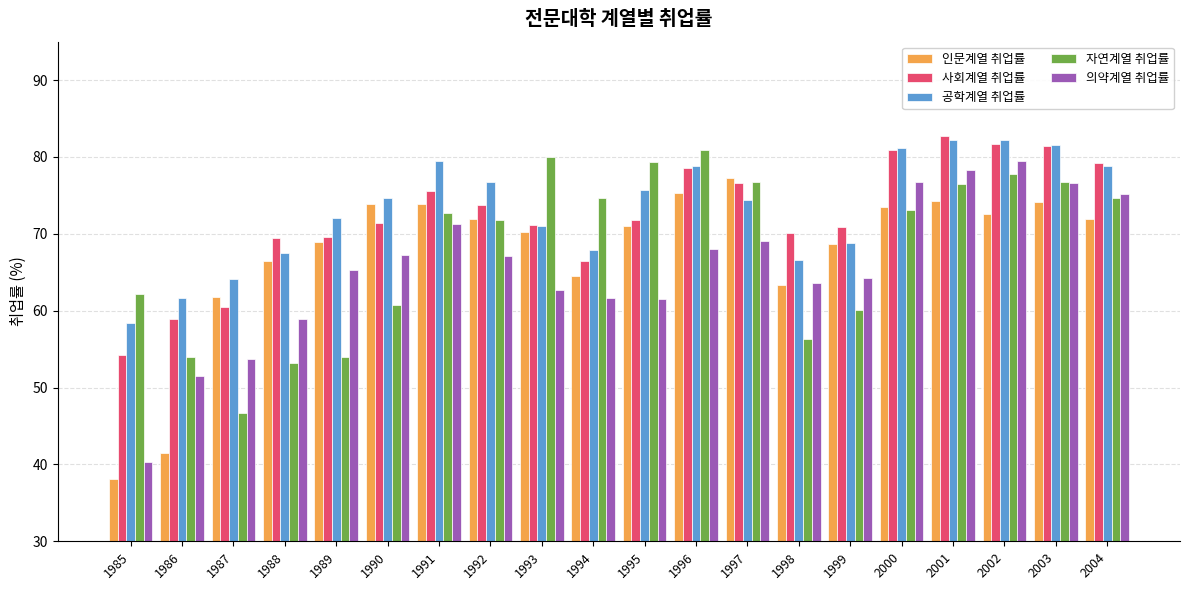

The value of 자연계열 취업률 at 2004 is 74.6. True or false?

True